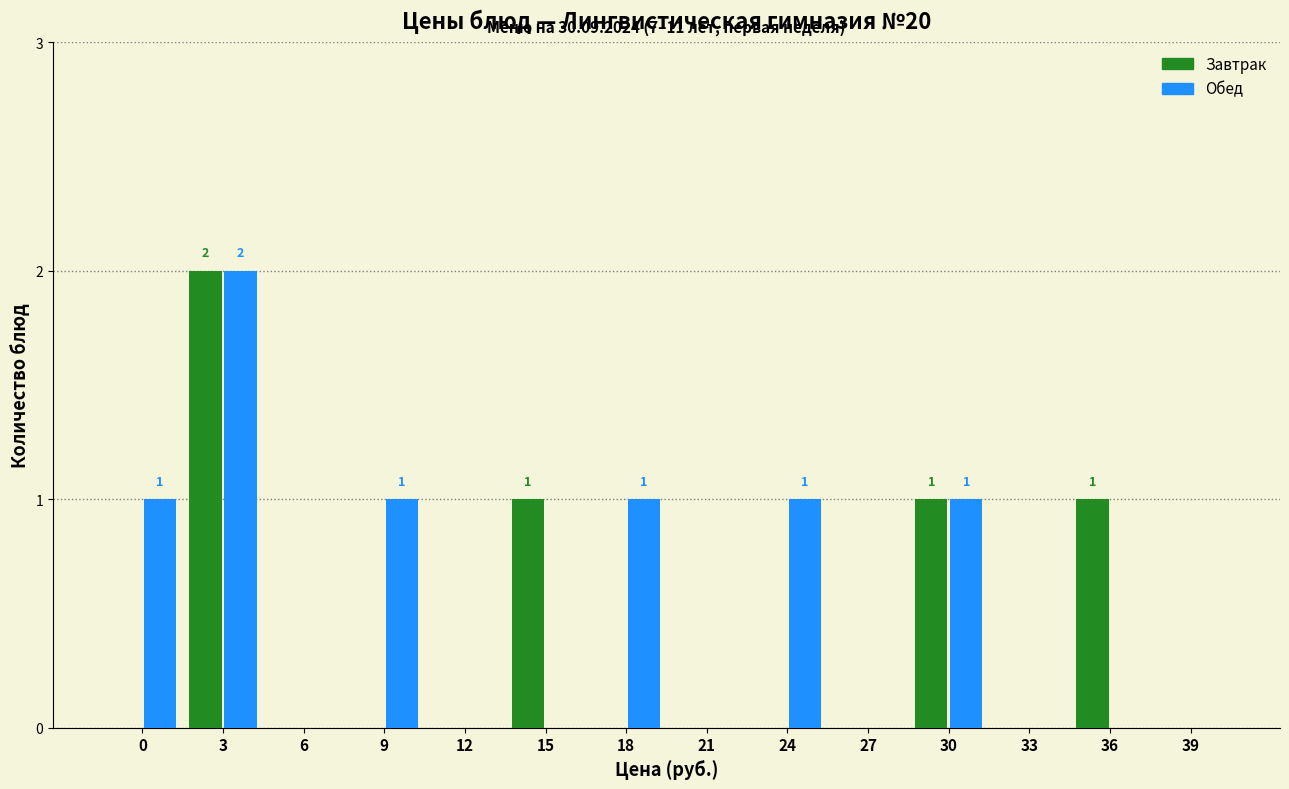

Reading left to right, what are all the values shown in this chart?

Завтрак: 0=0	3=2	6=0	9=0	12=0	15=1	18=0	21=0	24=0	27=0	30=1	33=0	36=1	39=0
Обед: 0=1	3=2	6=0	9=1	12=0	15=0	18=1	21=0	24=1	27=0	30=1	33=0	36=0	39=0